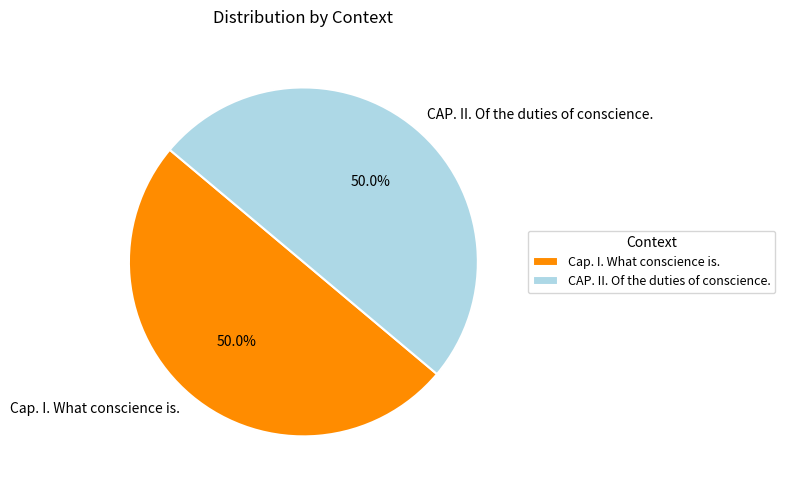

How many segments does this pie chart have?

2